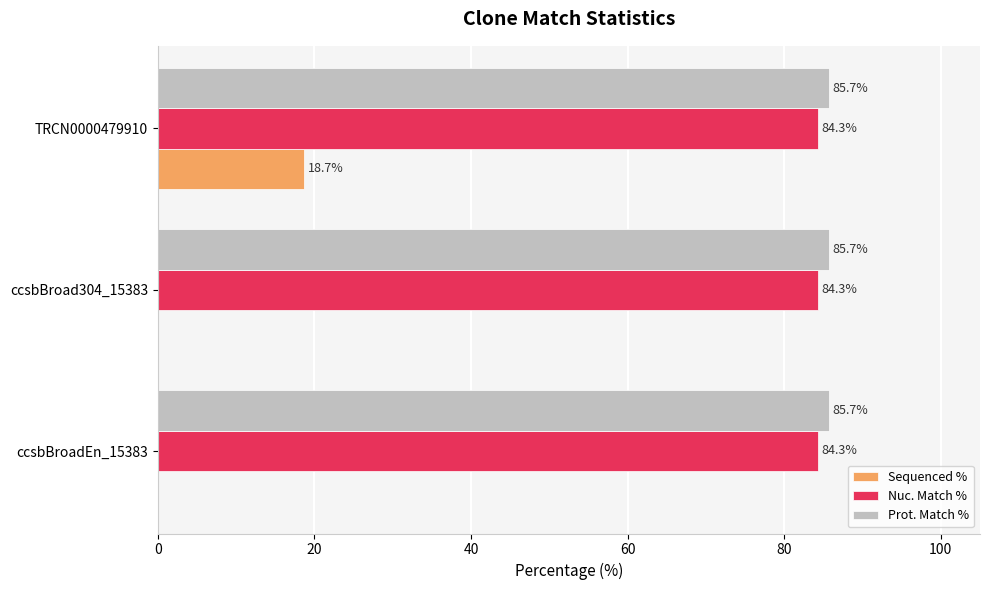

Which category has the highest value in the Sequenced % series?

TRCN0000479910